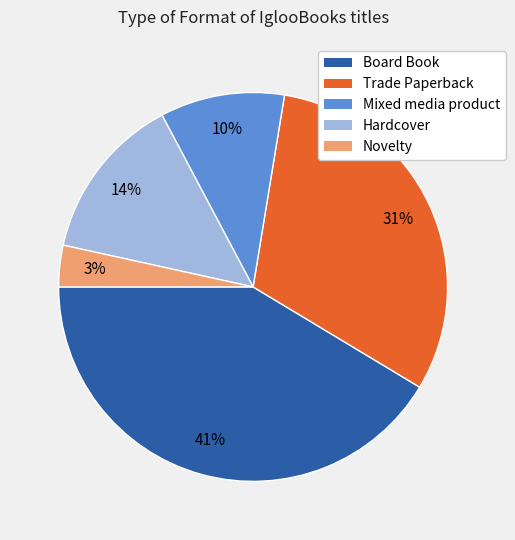

How many slices are in this pie chart?

5